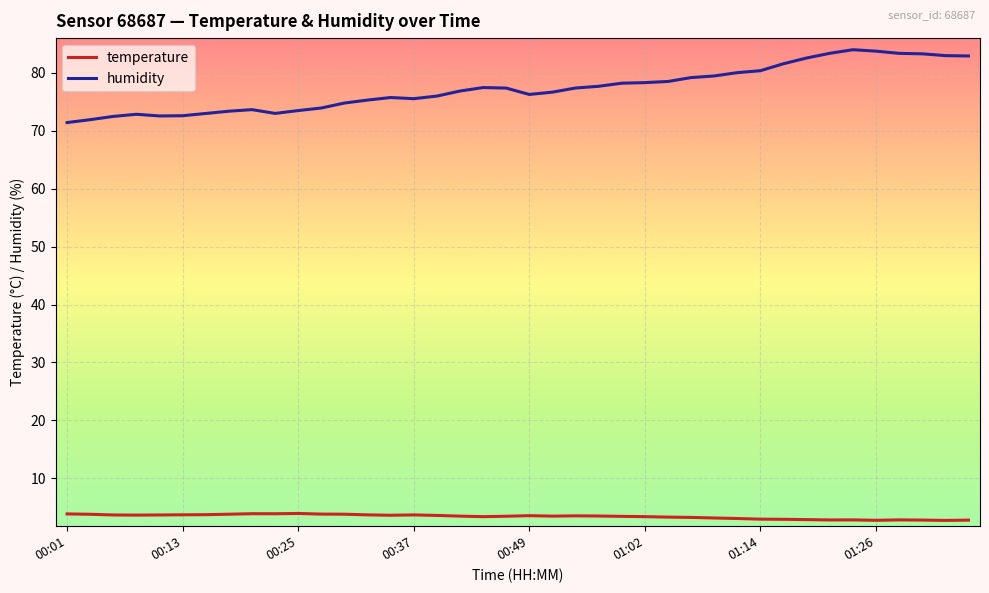

Rank the series by their average value, from highest to lowest.

humidity, temperature